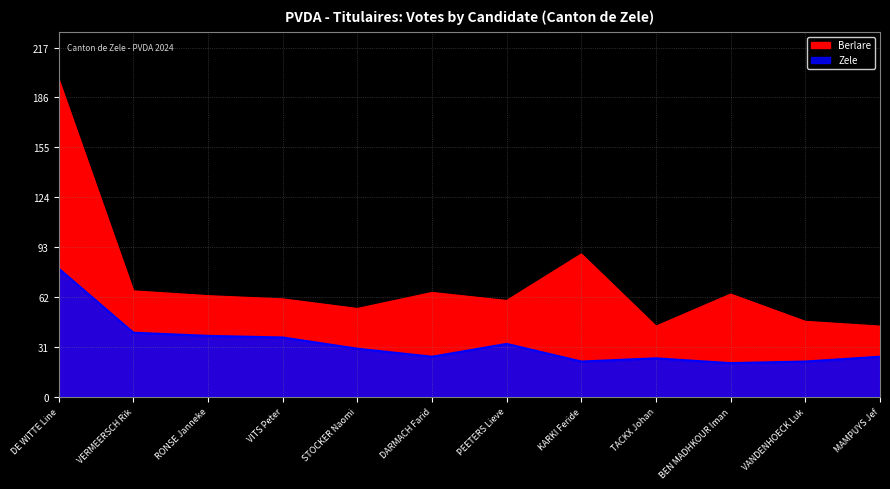

What is the sum of all Berlare values?

856